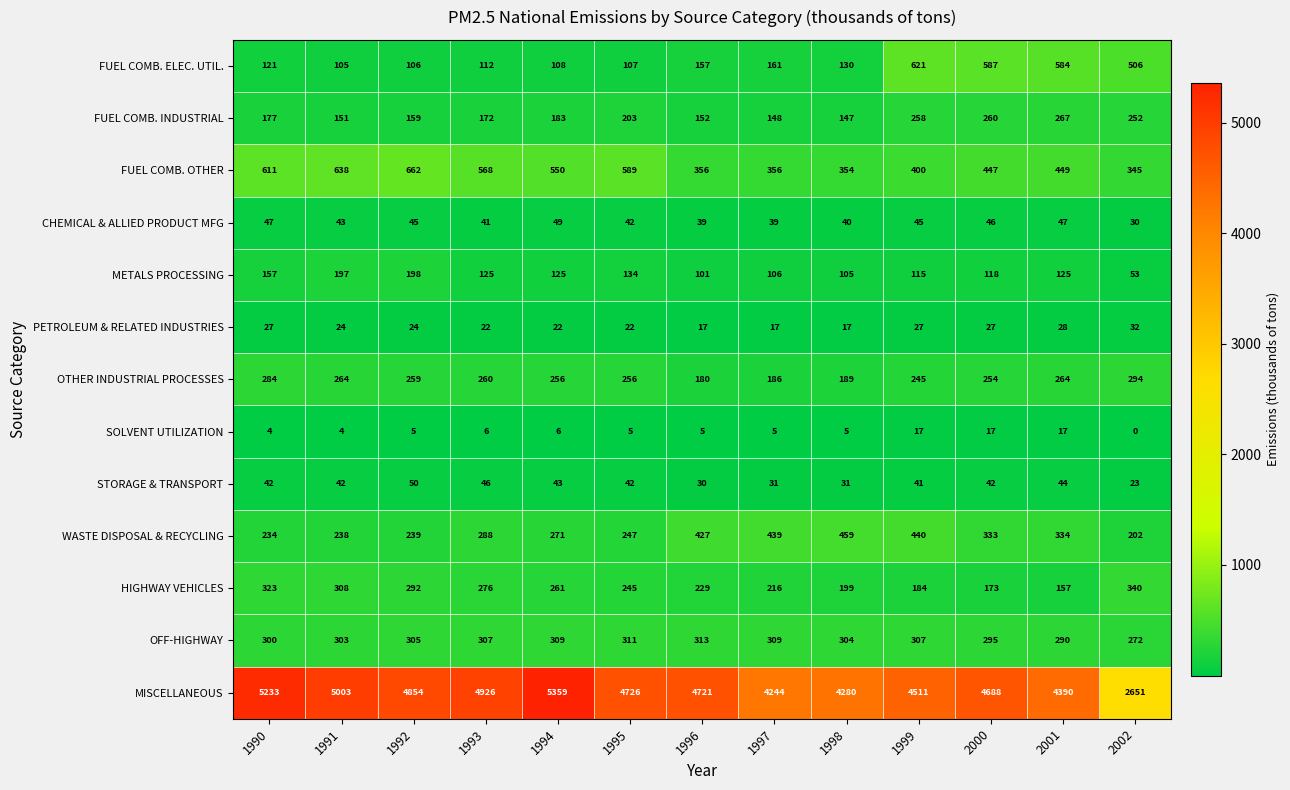

What is the approximate value of OFF-HIGHWAY at 2001?

290